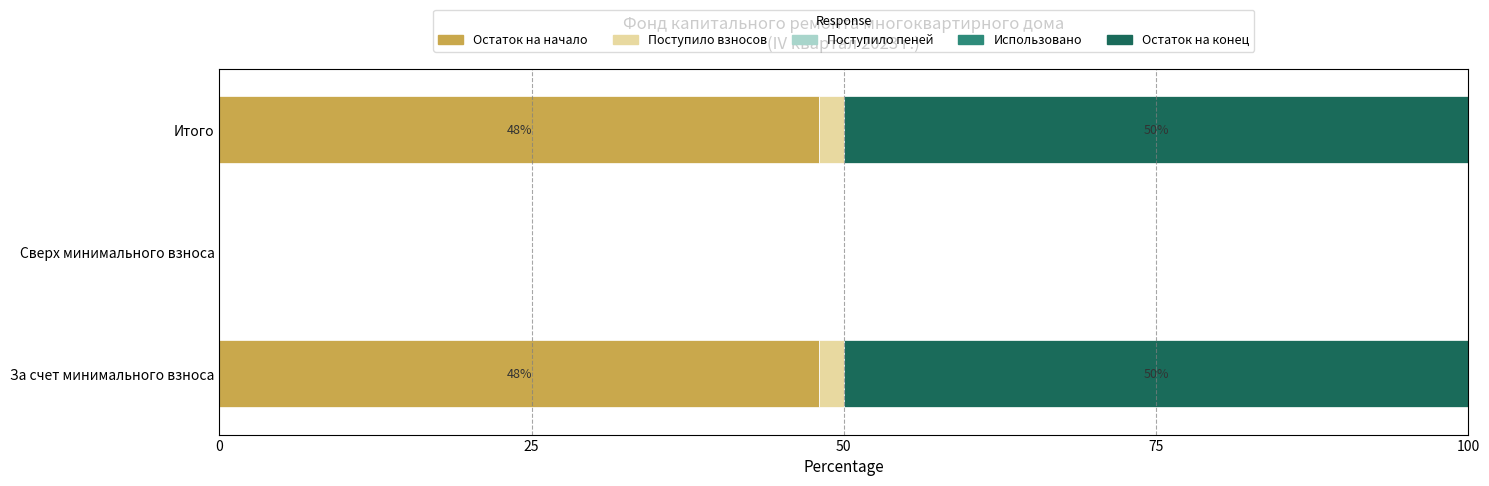

What is the highest value of the Остаток на начало series?

48.0